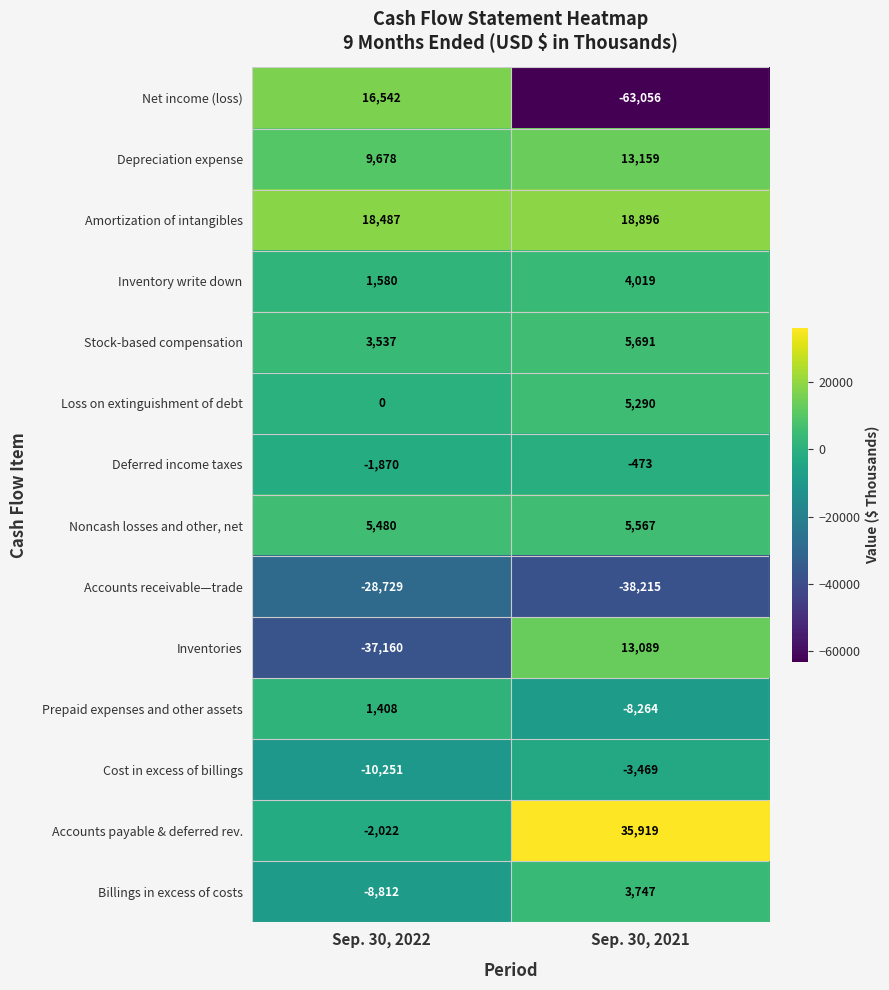

At which category is the sum across all series the highest?

Sep. 30, 2021